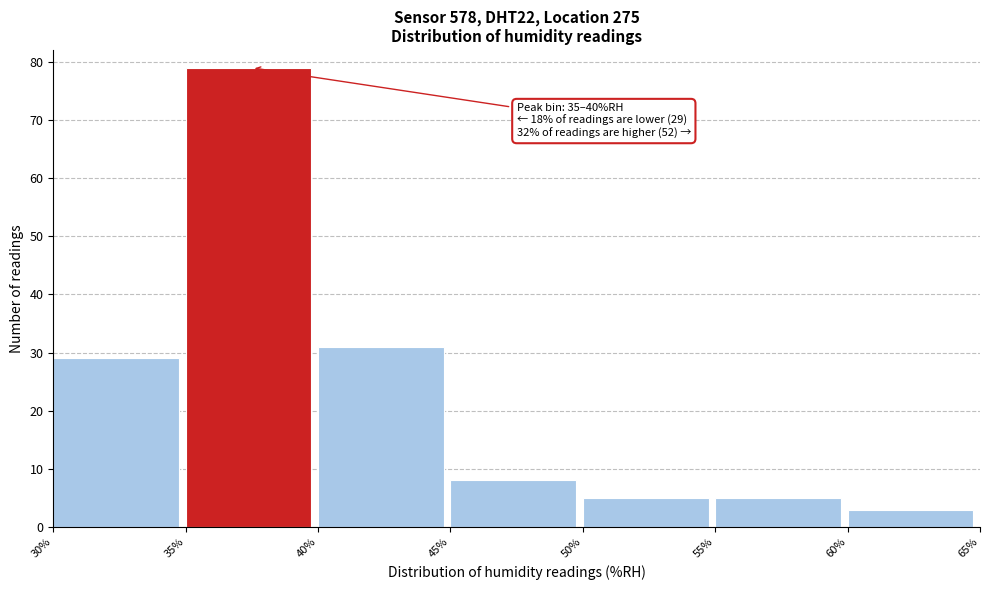

Over which range of the x-axis is the bar tallest?

35% to 40%